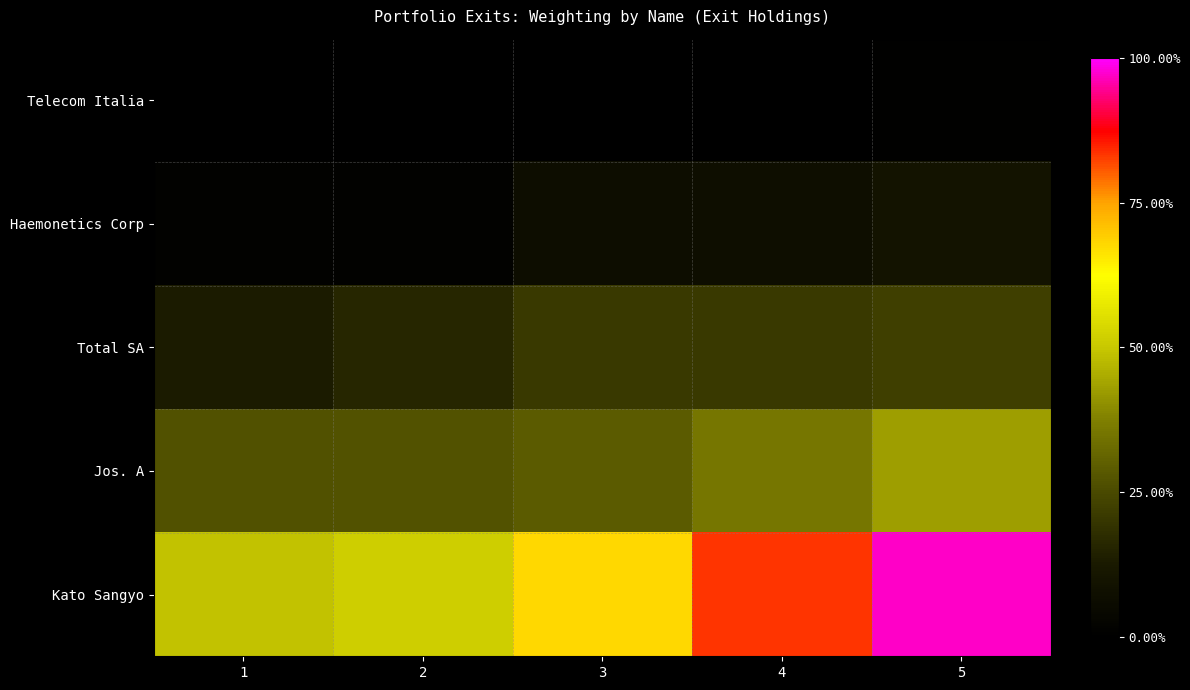

At how many categories does at least one series exceed 0?

5